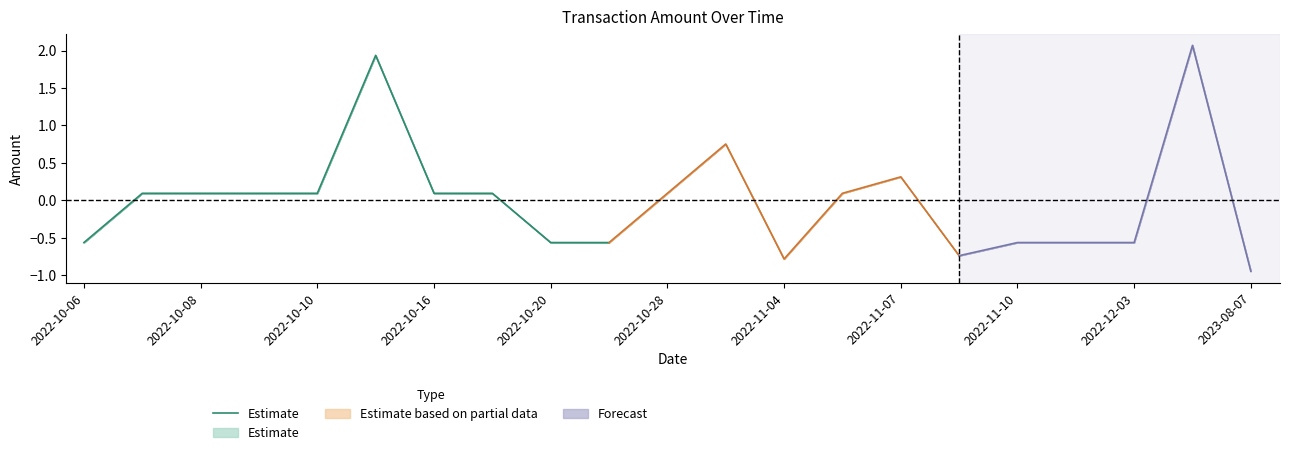

How many lines are shown in the chart?

1